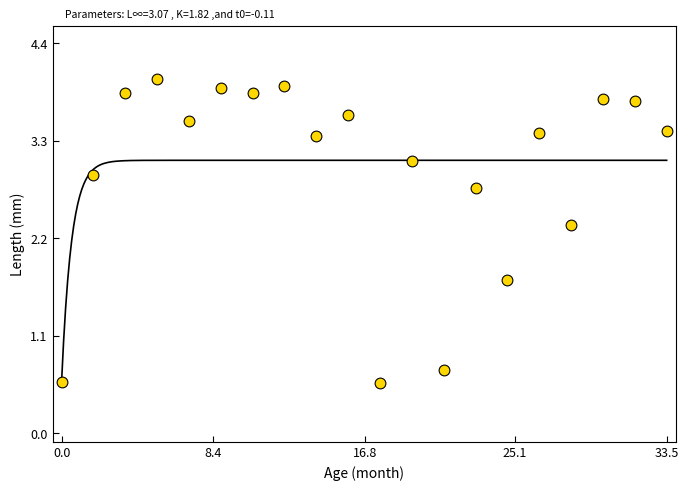

What Y value in the scatter plot is closest to 2?

1.7